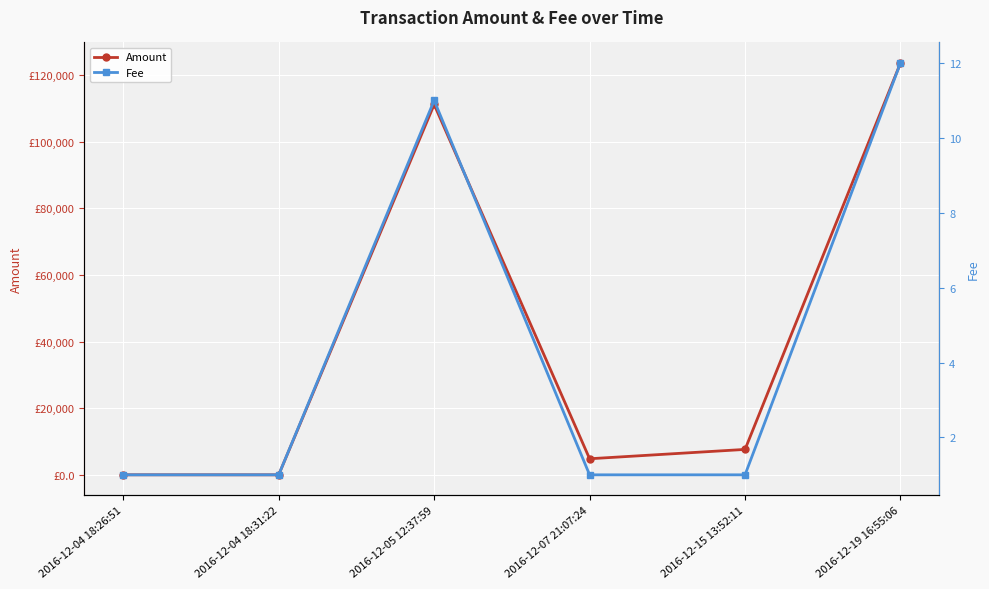

At which category is the sum across all series the highest?

2016-12-19 16:55:06